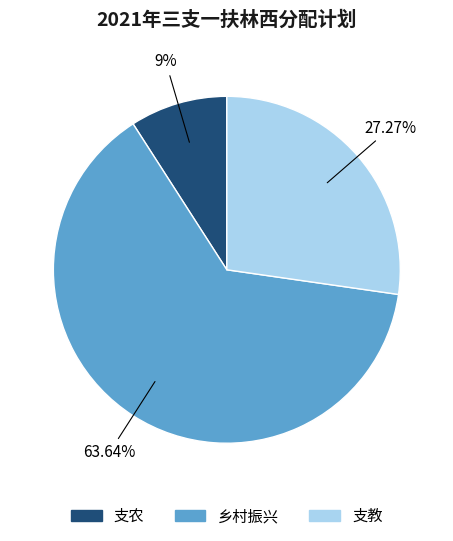

What percentage is the 支农 slice, to the nearest percent?

9%